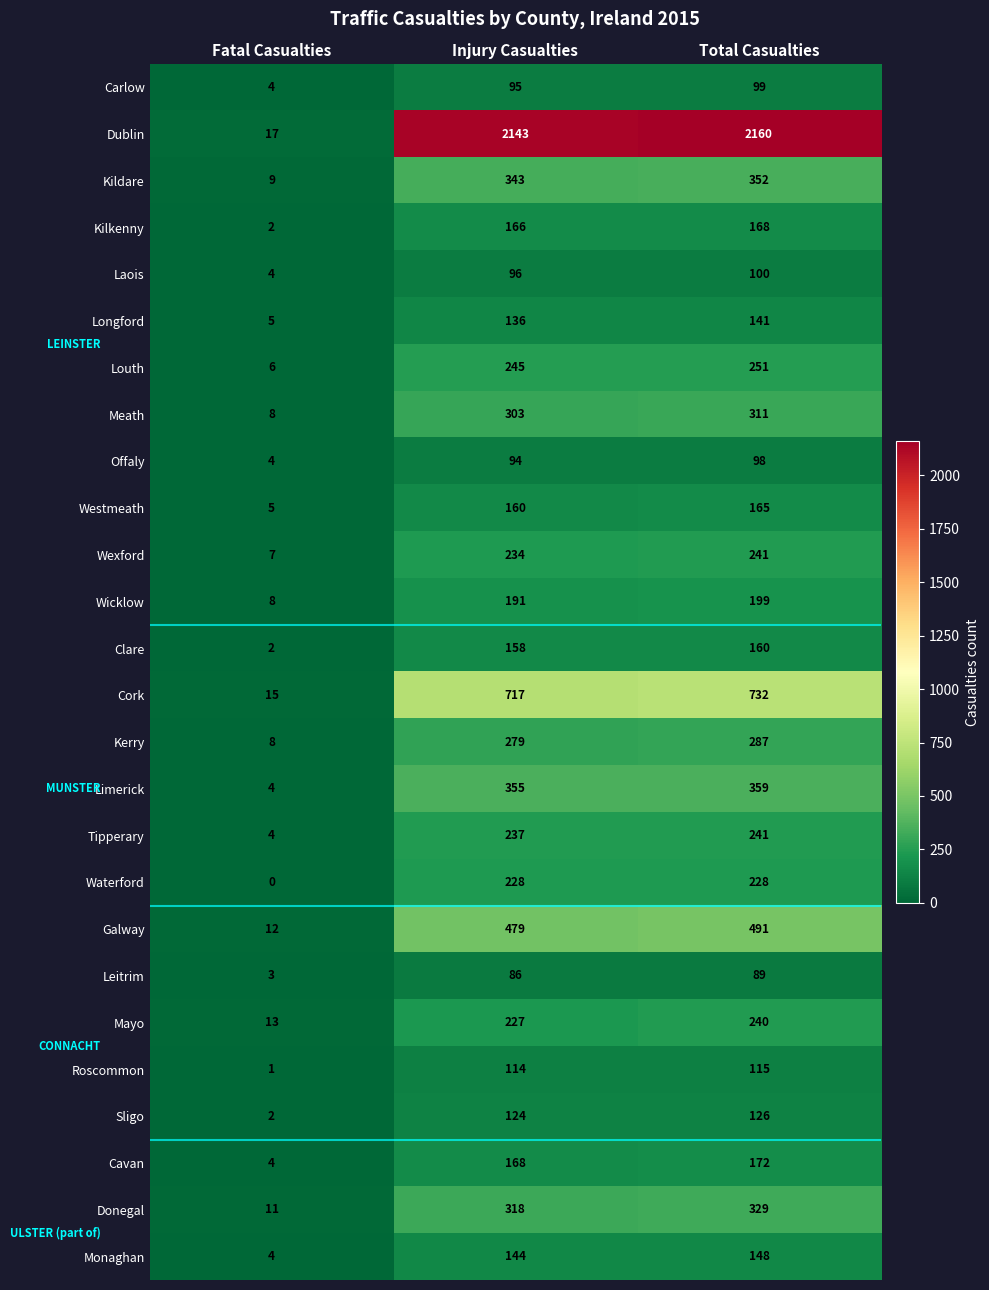

What is the minimum value for Kildare?

9